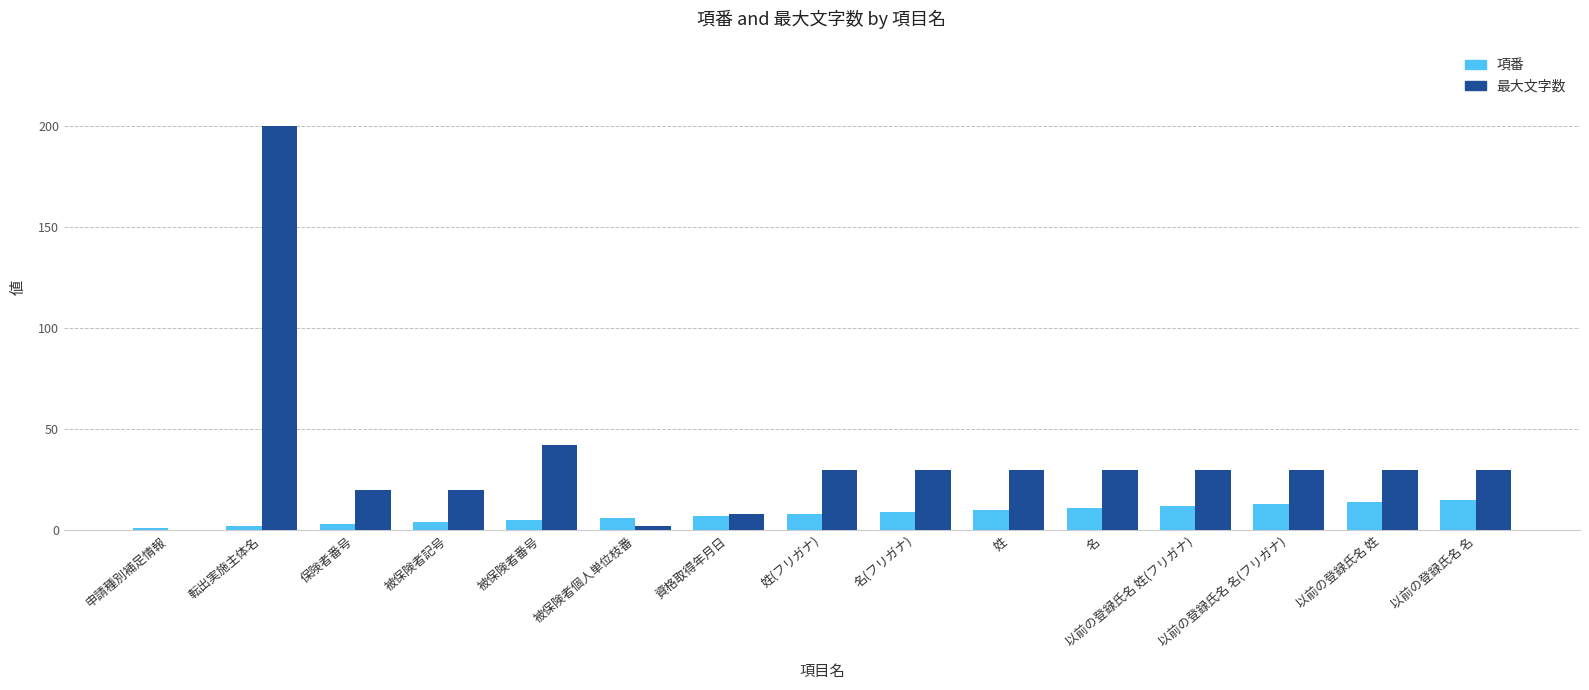

Between 姓 and 以前の登録氏名 姓, which series saw the biggest shift?

項番